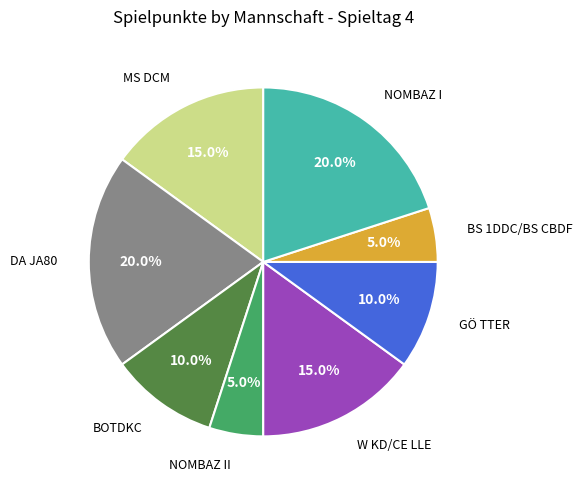

Is there a majority slice in this chart?

No